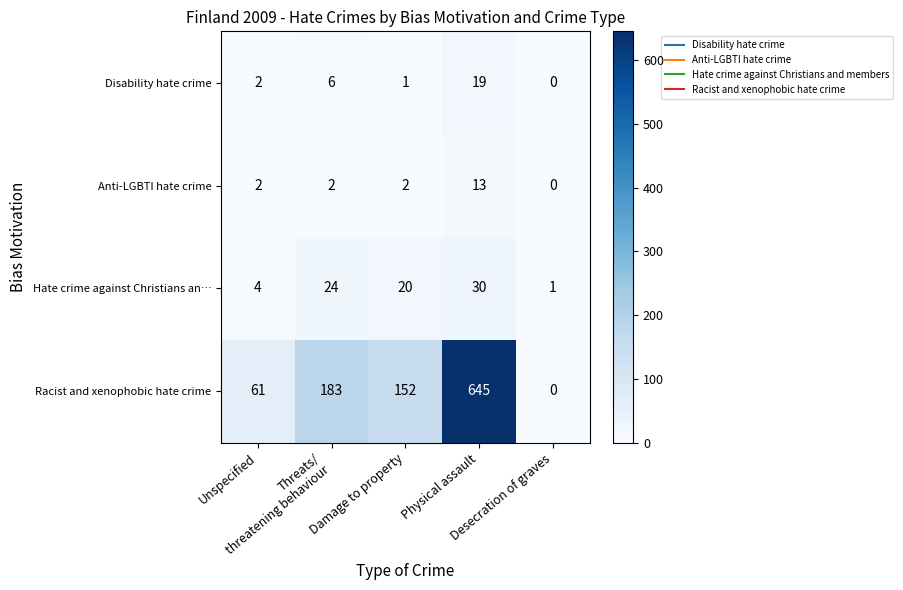

How many series are shown in this chart?

4